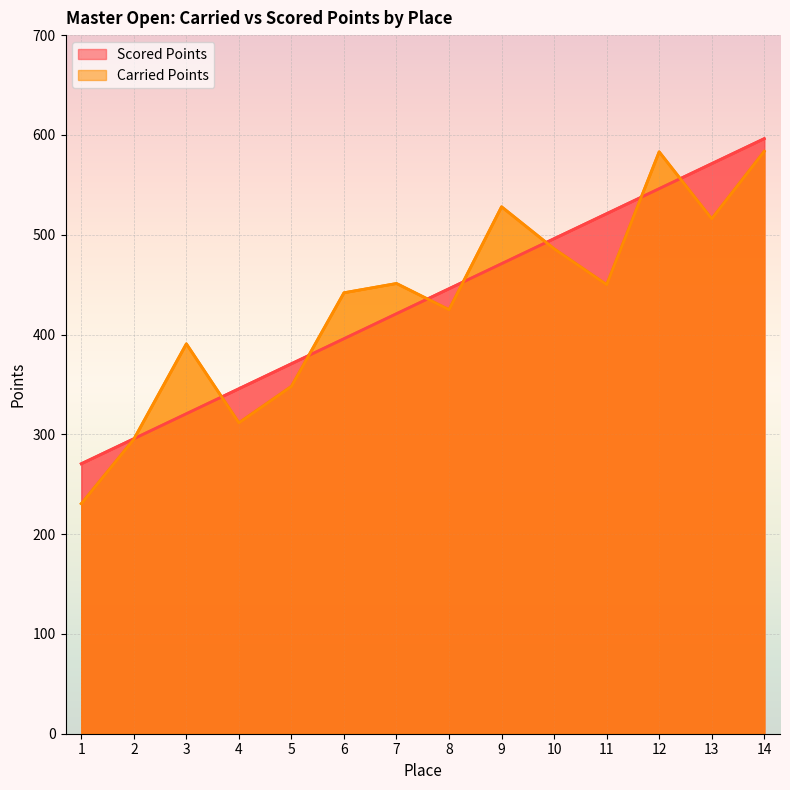

Rank the series by their maximum value, from highest to lowest.

Scored Points, Carried Points